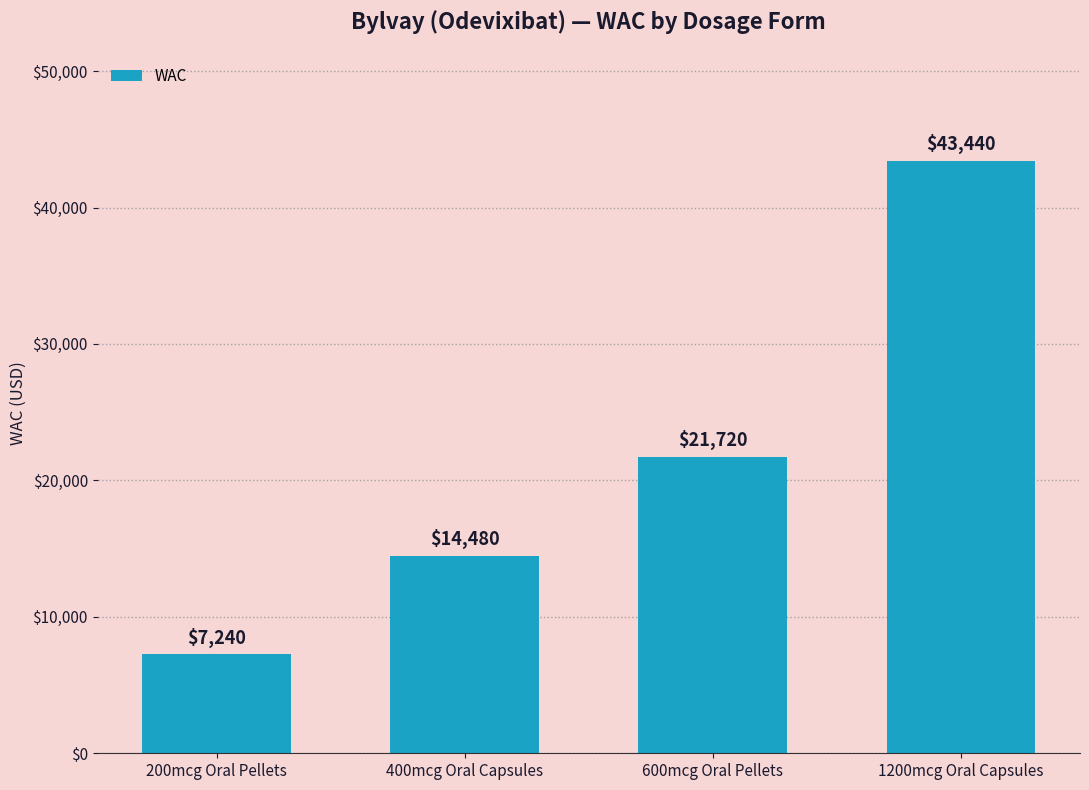

What is the label of the 1st bar from the right?

1200mcg Oral Capsules